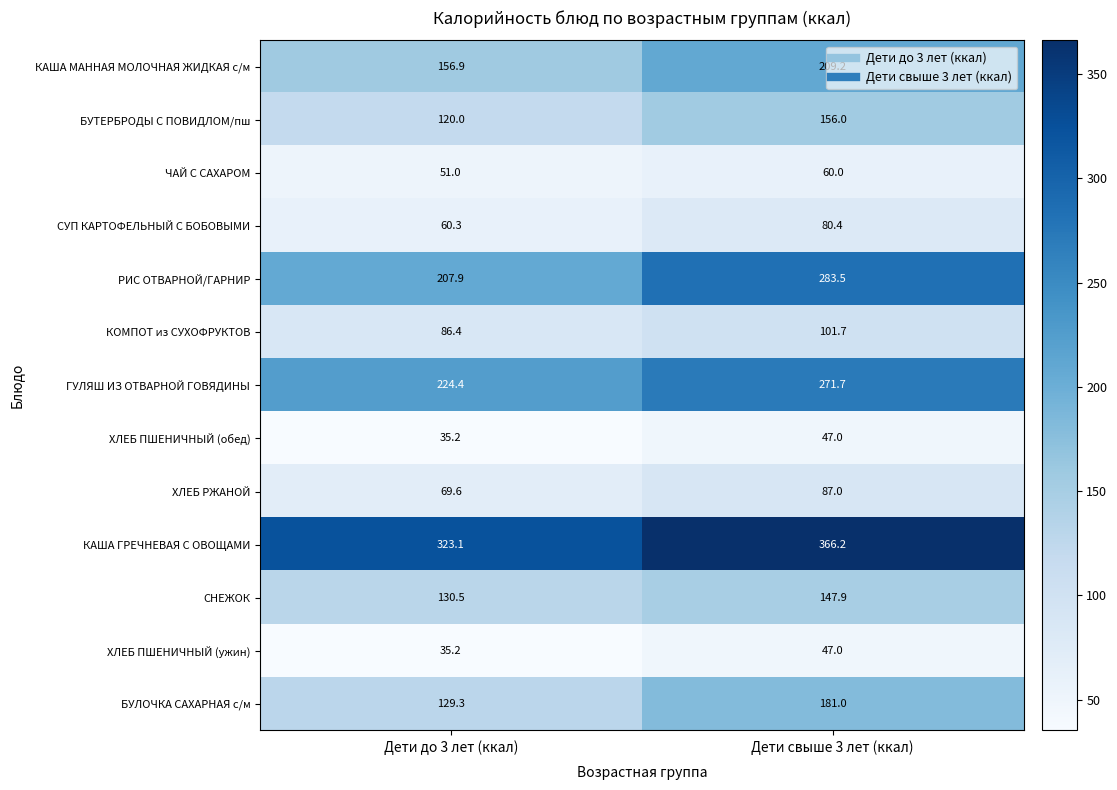

Is it true that ГУЛЯШ ИЗ ОТВАРНОЙ ГОВЯДИНЫ equals 379.4 at Дети до 3 лет (ккал)?

False